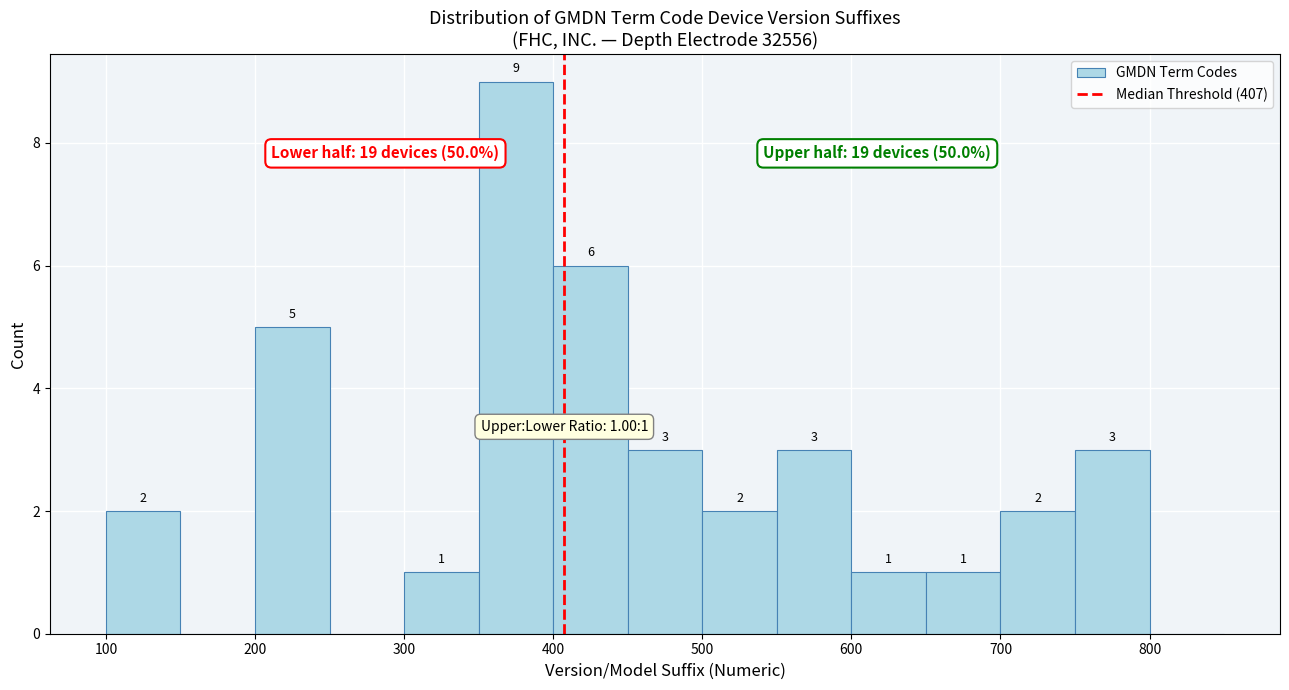

Which range on the x-axis has the tallest bar?

350 to 400